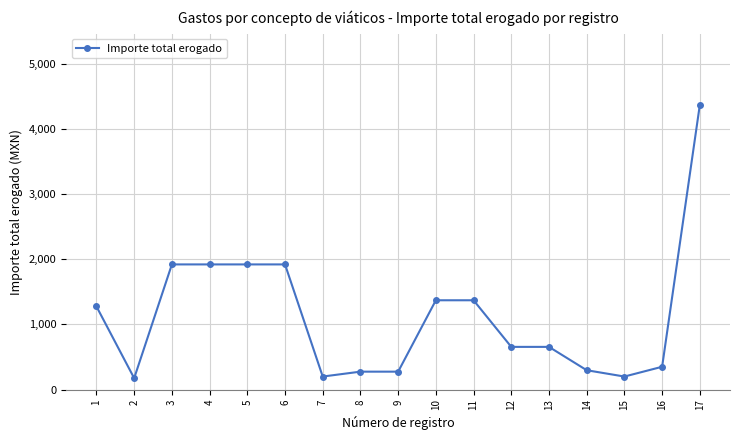

Which label corresponds to the largest value in the chart?

17